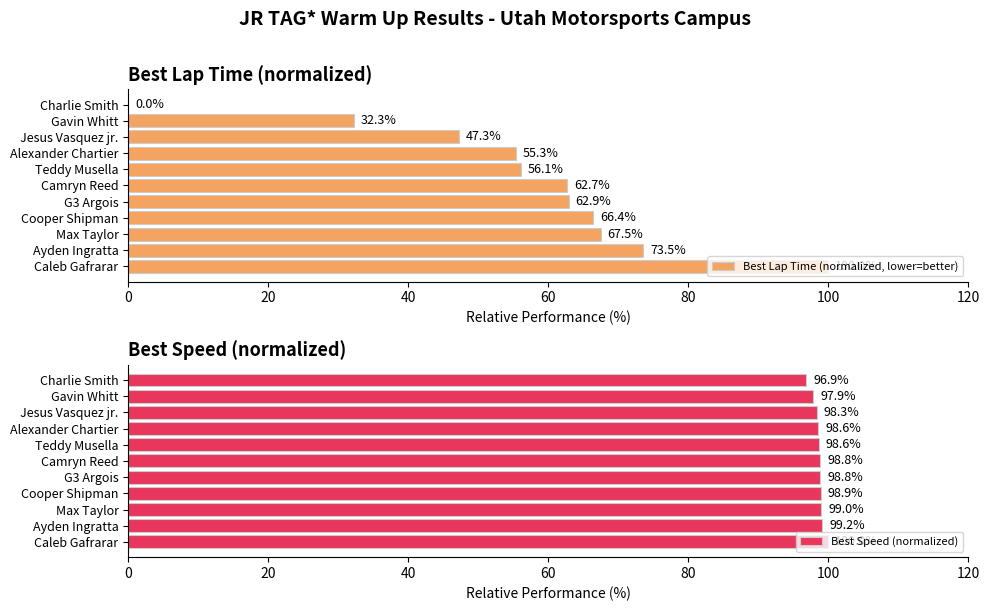

Where is Best Lap Time (normalized, lower=better) nearest to the value 50?

Jesus Vasquez jr.